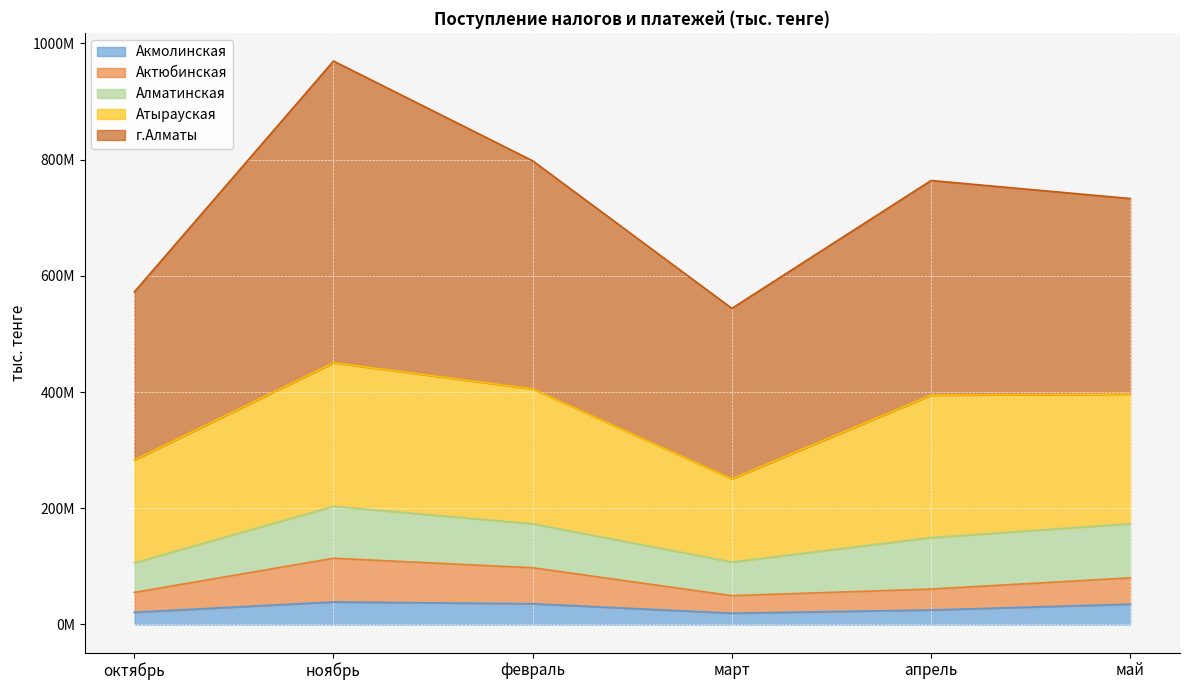

True or false: Актюбинская has more than 0 interior local peaks.

True